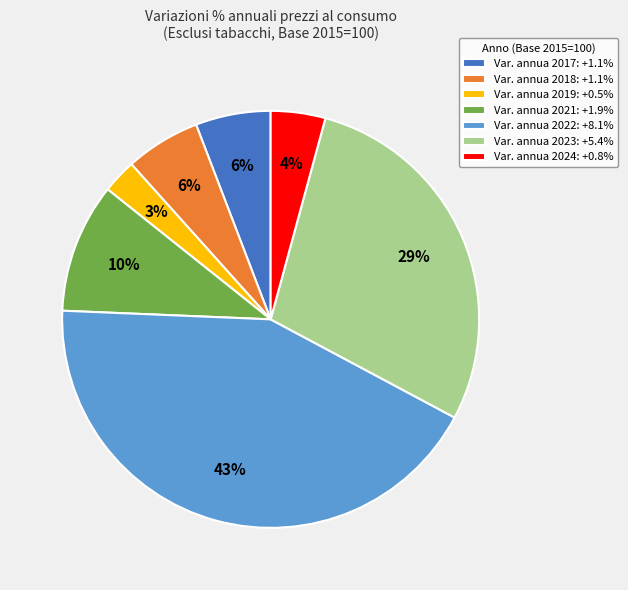

To the nearest percent, what is the difference between the largest and smallest slice percentages?

40%